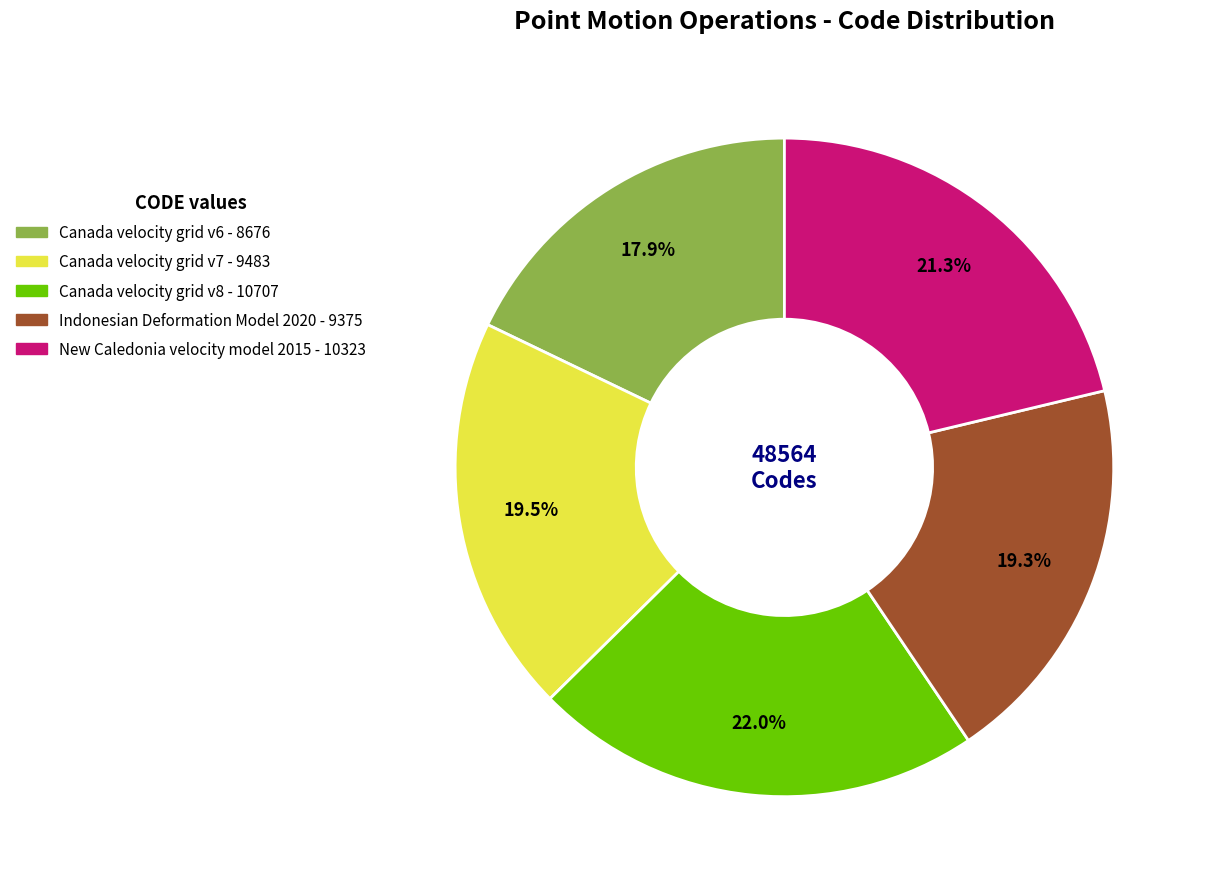

Count the number of slices in the pie.

5